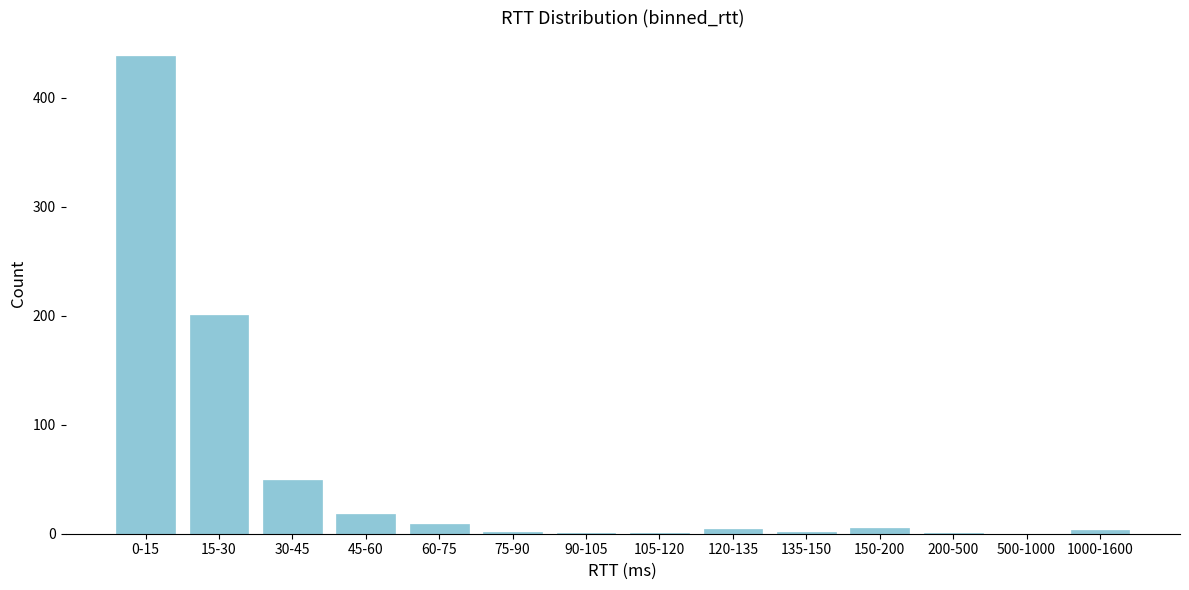

What is the greatest value displayed?

438